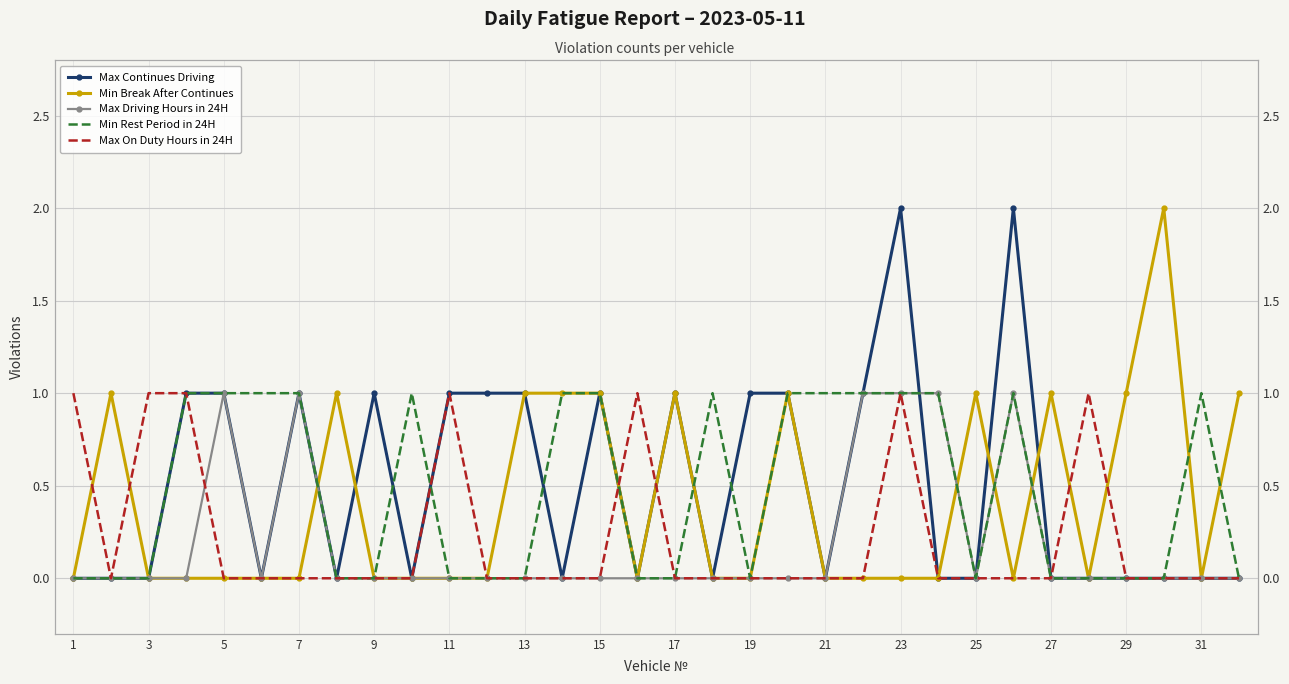

List the series in order of their peak value, lowest first.

Max Driving Hours in 24H, Min Rest Period in 24H, Max On Duty Hours in 24H, Max Continues Driving, Min Break After Continues